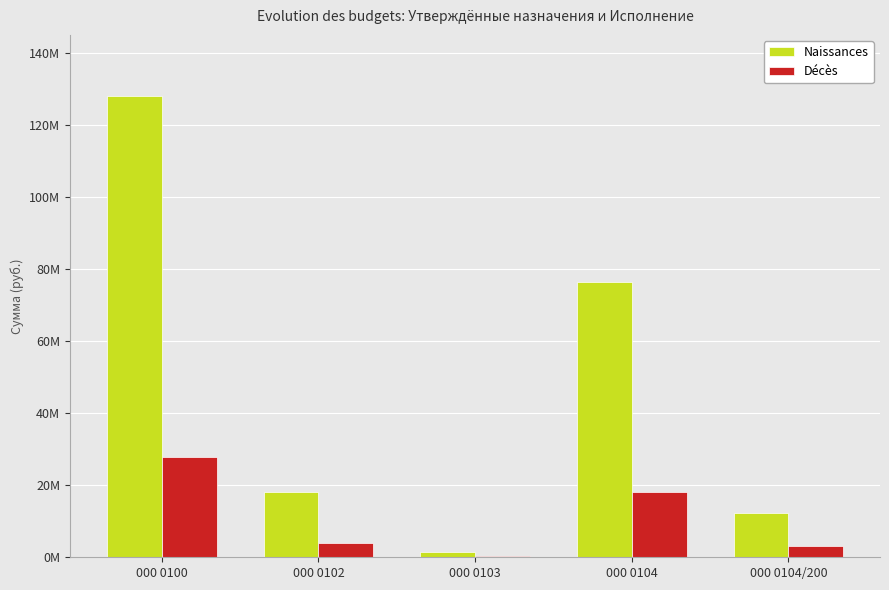

Reading left to right, list all the values displayed in this chart.

Naissances: 128141471.8	18052631.2	1422900.0	76512372.9	12412862.7
Décès: 27937573.0	3870468.7	265083.2	18083454.4	3222061.9